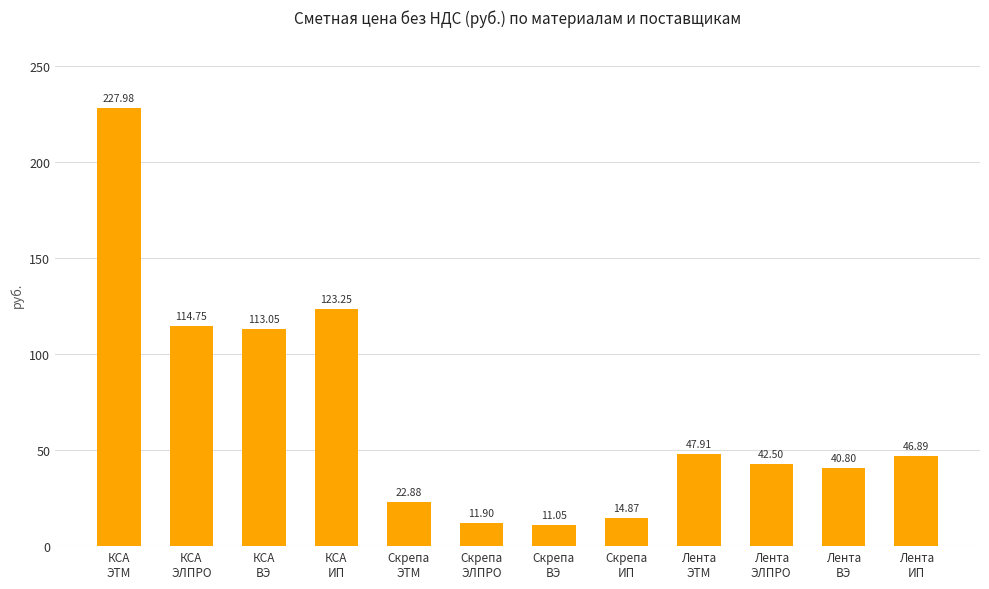

Between Лента
ЭТМ and КСА
ИП, which is larger?

КСА
ИП